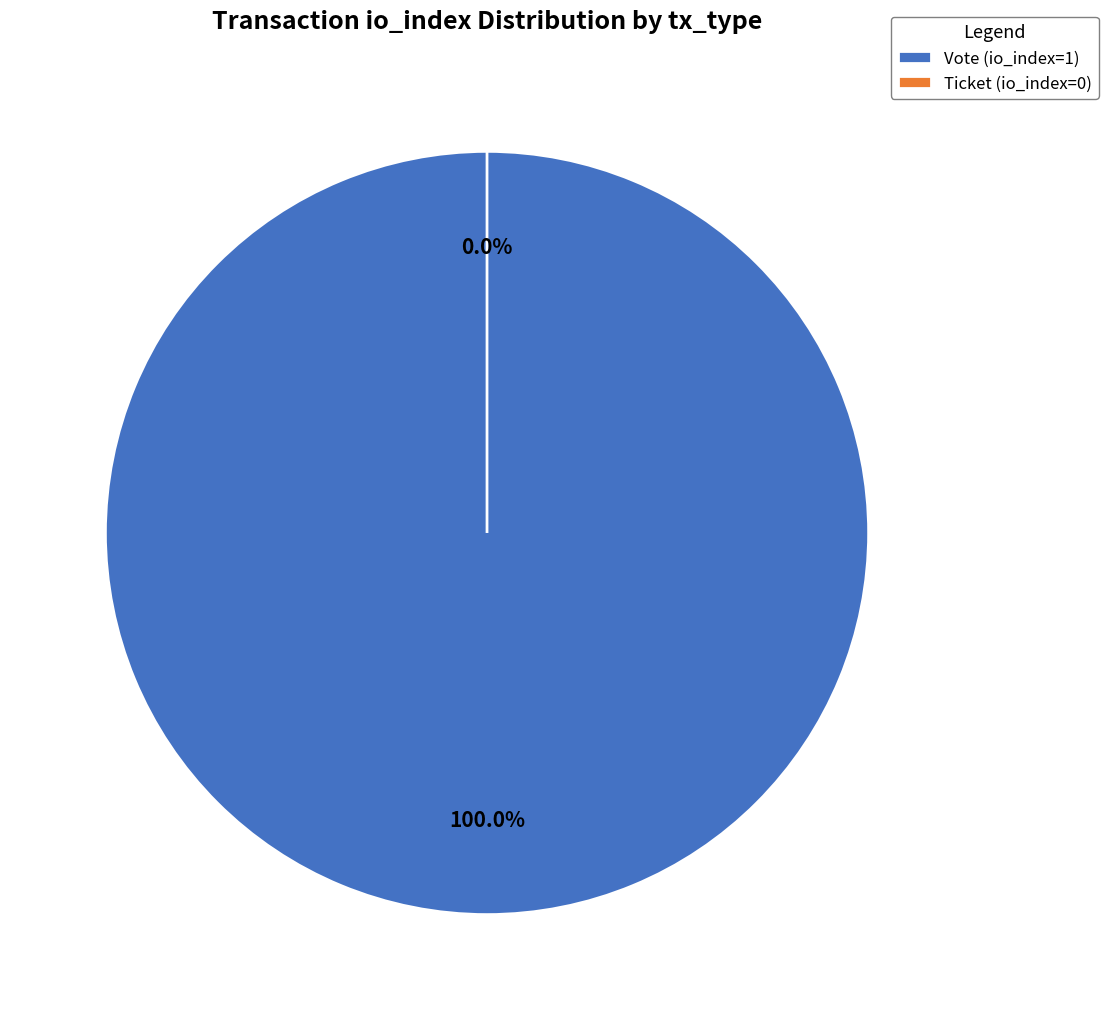

Which has a higher value, Ticket (io_index=0) or Vote (io_index=1)?

Vote (io_index=1)